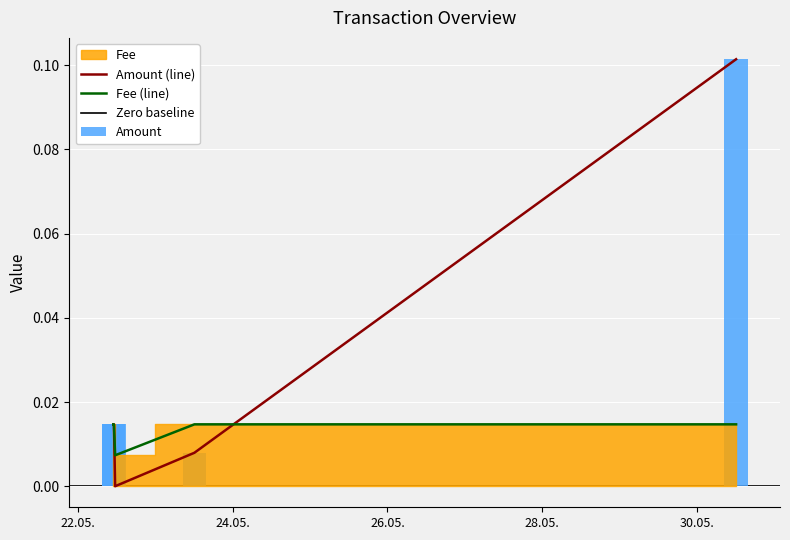

Reading left to right, what are all the values shown in this chart?

Amount: 0.0	0.0	0.0	0.0	0.1
Fee: 0.0	0.0	0.0	0.0	0.0